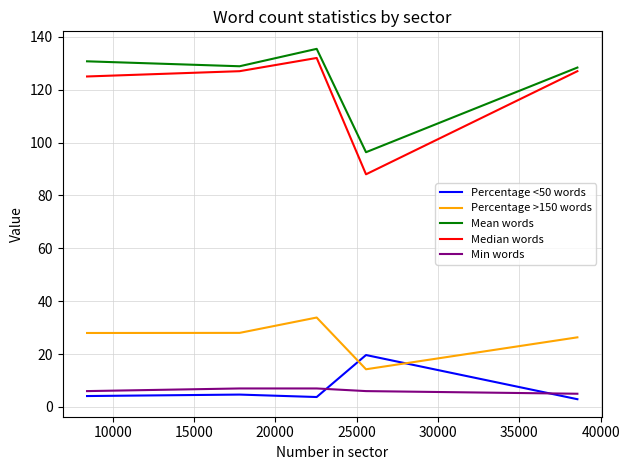

True or false: Mean words and Percentage <50 words cross at least once.

False